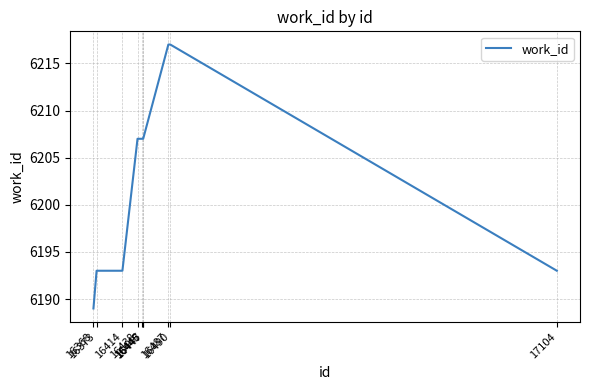

Read the value at 16490.

6217